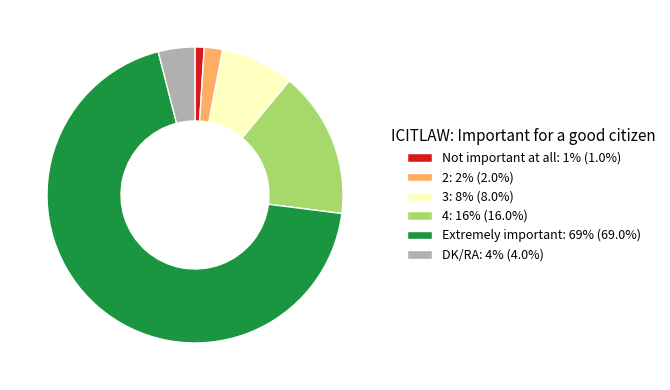

Is there a majority slice in this chart?

Yes